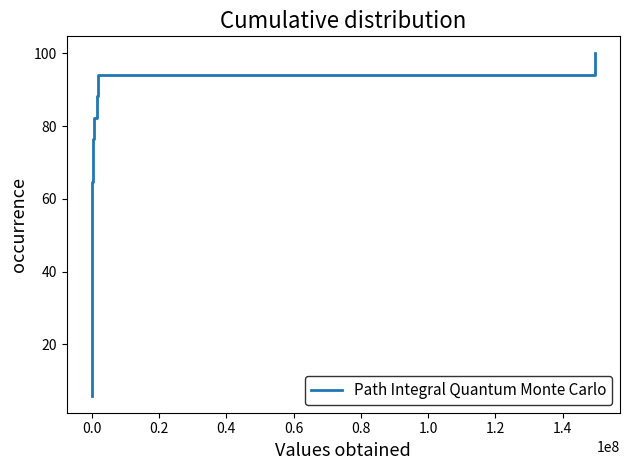

What is the smallest value displayed?

5.9